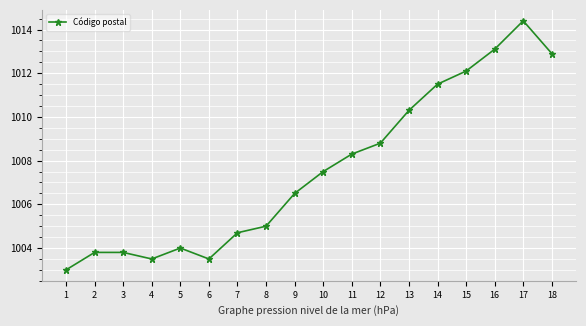

What is the sum of the values at 13 and 2?

2014.1